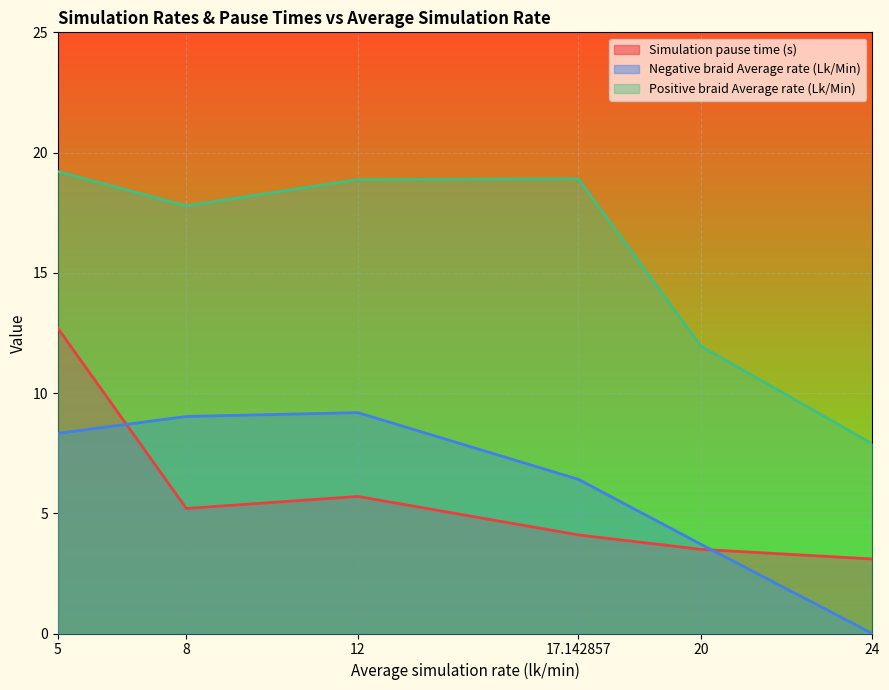

True or false: Simulation pause time (s) and Positive braid Average rate (Lk/Min) cross at least once.

False